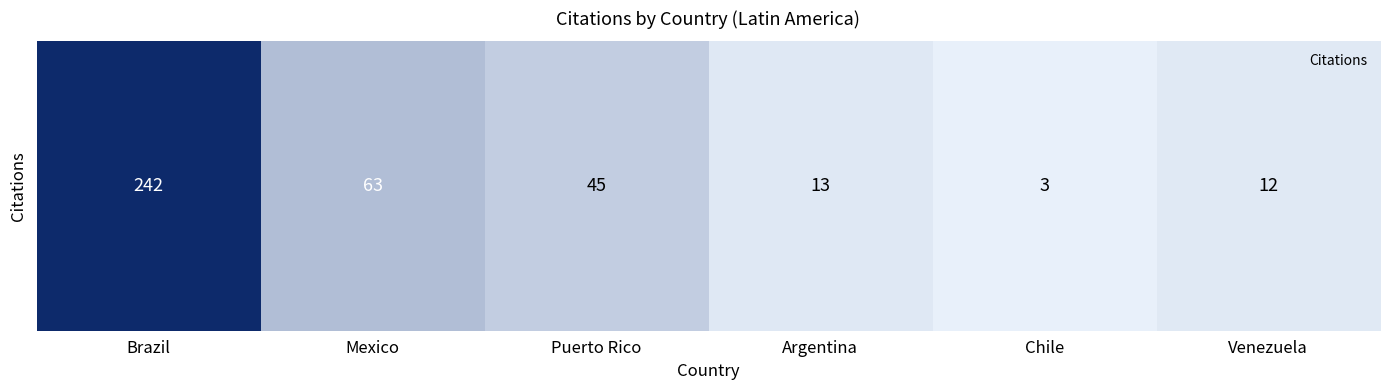

What is the approximate value at Chile?

3